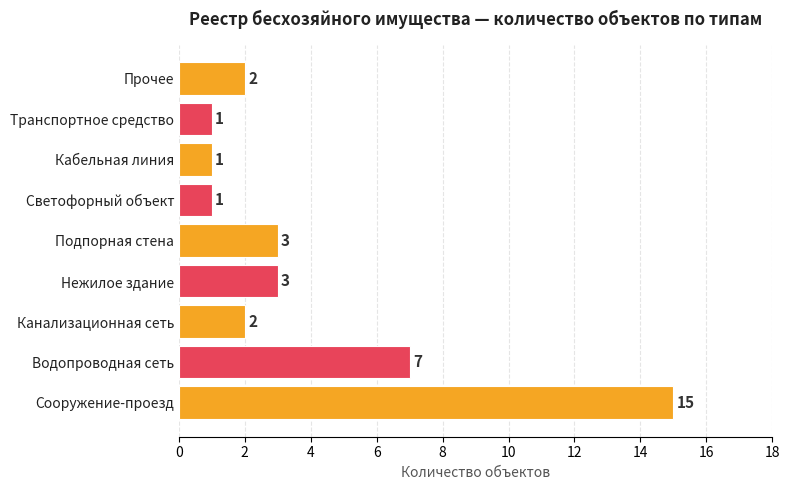

Where is the data nearest to the value 8?

Водопроводная сеть